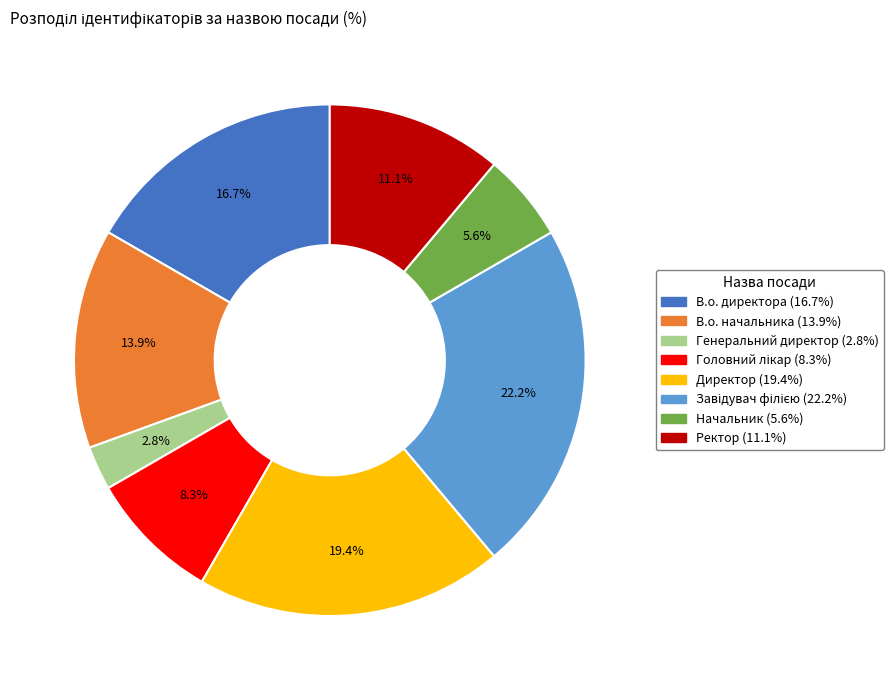

To the nearest percent, what percentage of the pie is Ректор?

11%